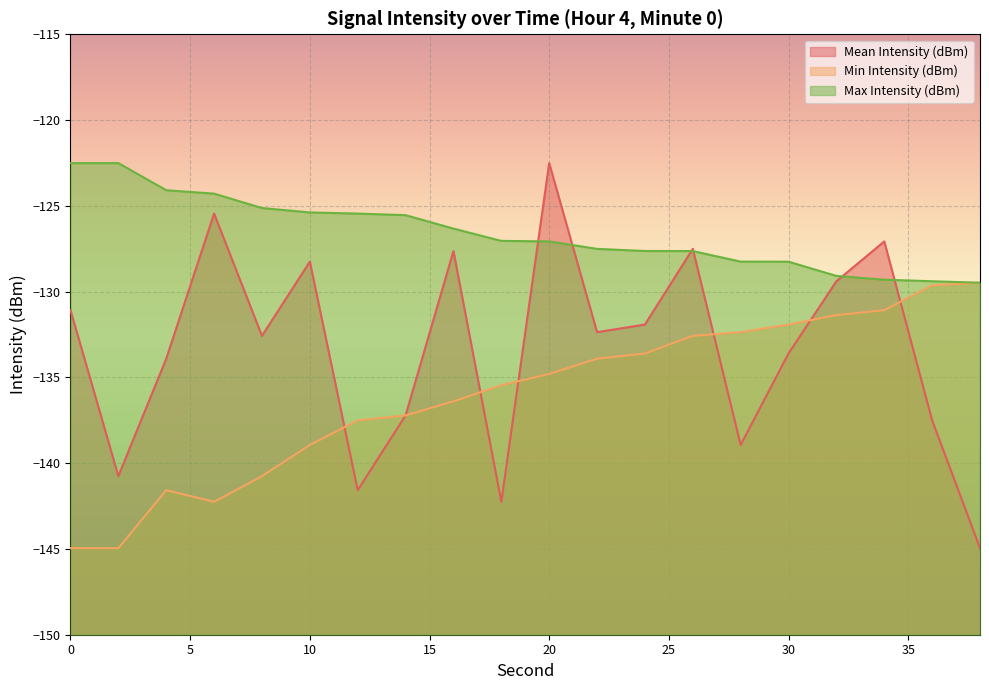

Is the value of Max Intensity (dBm) at 36 greater than the value of Min Intensity (dBm) at 32?

Yes